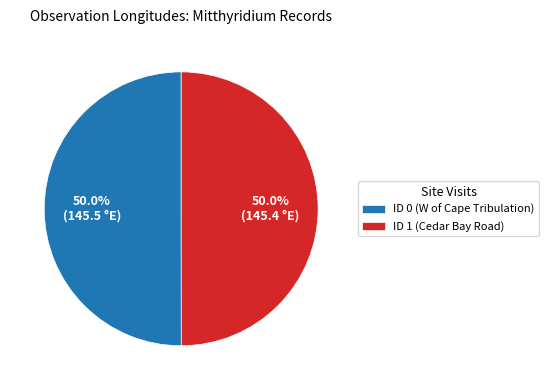

What percentage is NOT represented by ID 1 (Cedar Bay Road)?

50.0%